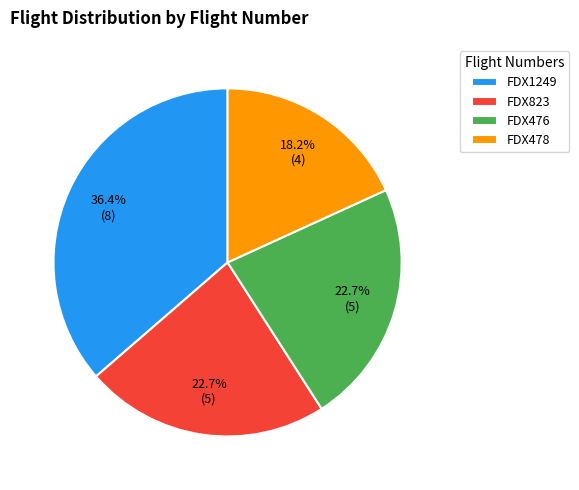

Does any single category account for the majority?

No